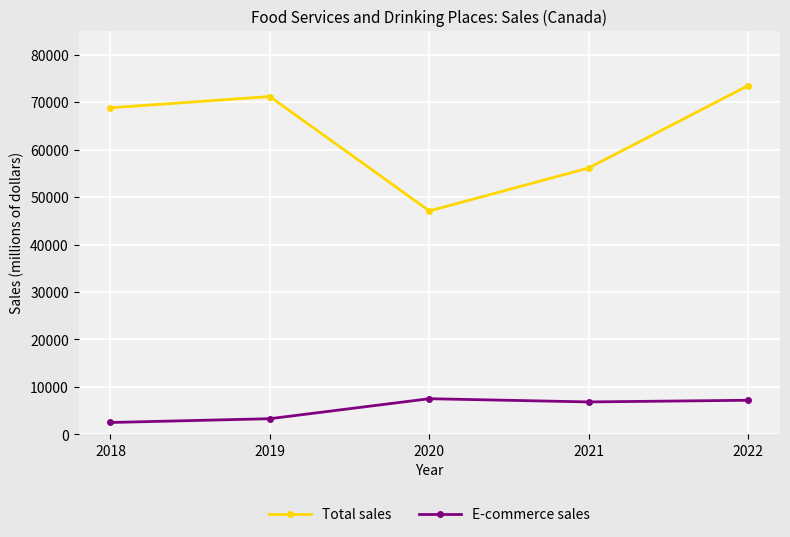

True or false: E-commerce sales and Total sales intersect in this chart.

False